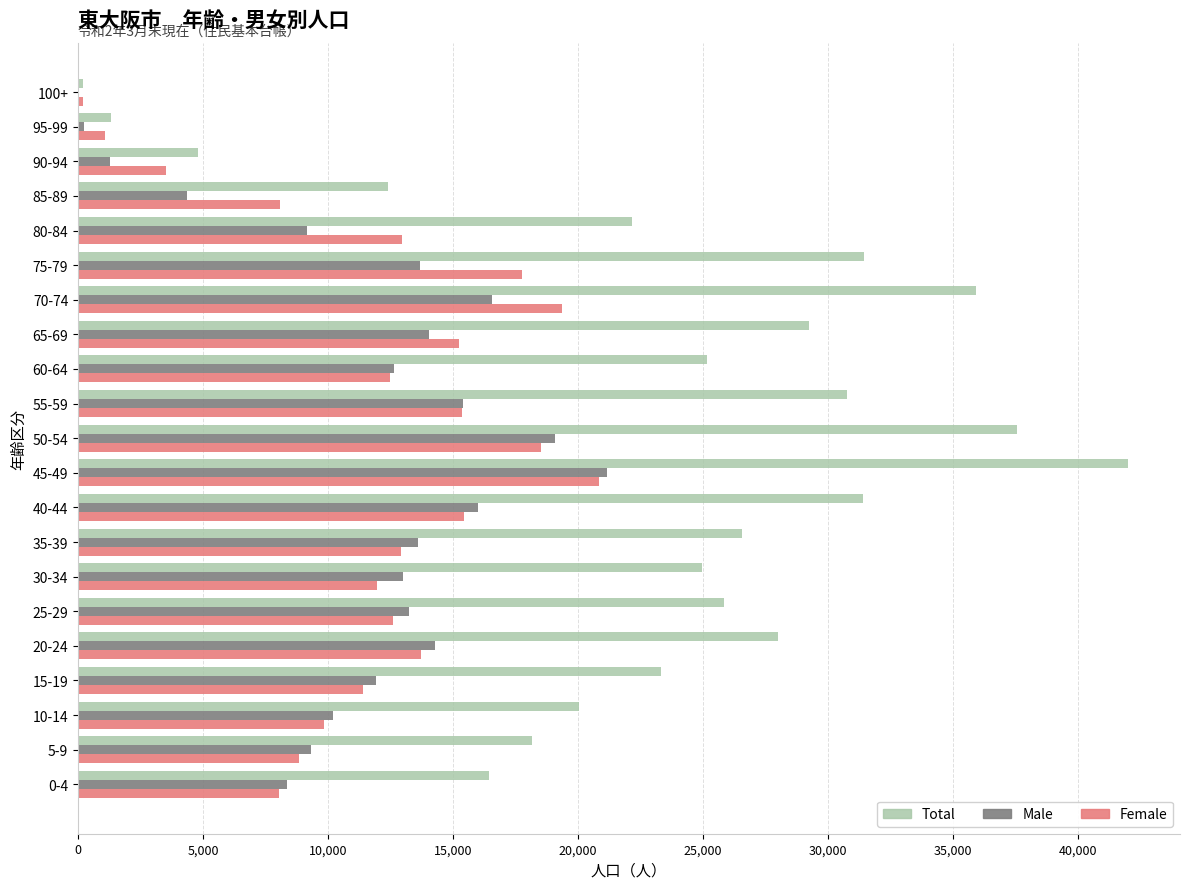

Between 55-59 and 80-84, which series saw the biggest shift?

Total